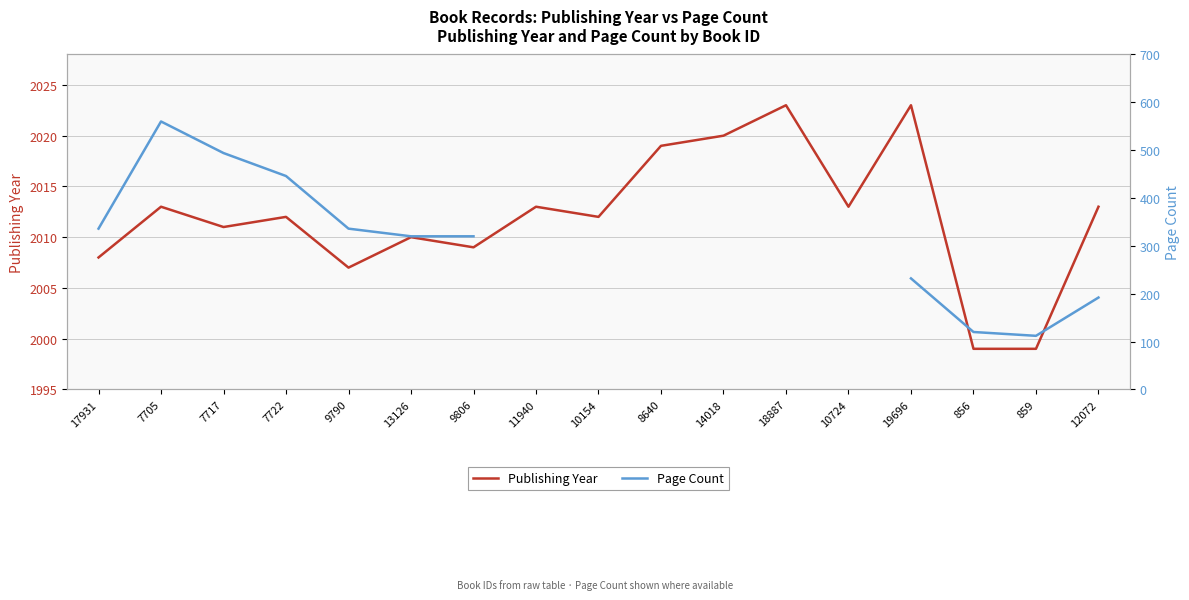

Which category has the lowest value in the Publishing Year series?

856